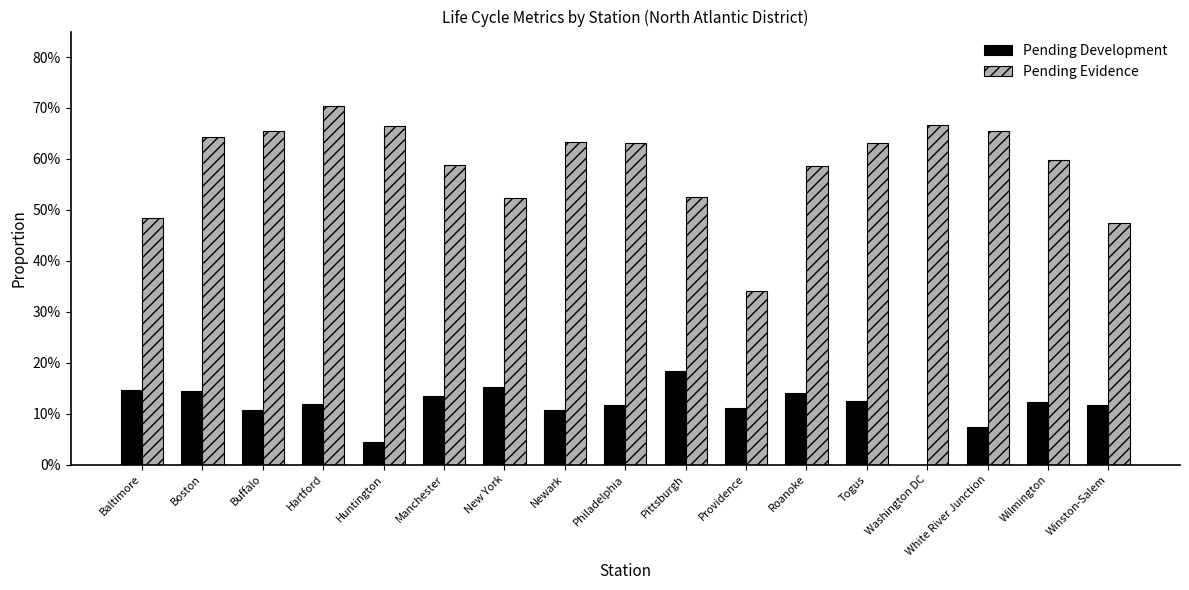

What is the label of the 5th bar from the right?

Togus